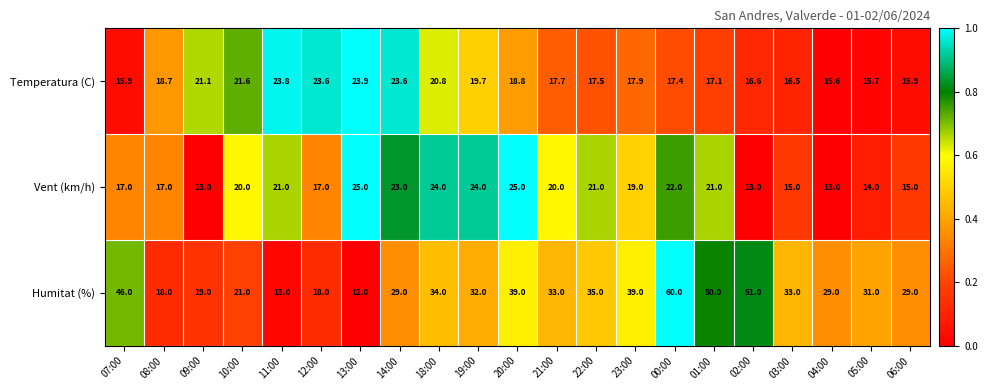

What is the approximate value of Vent (km/h) at 13:00?

25.0